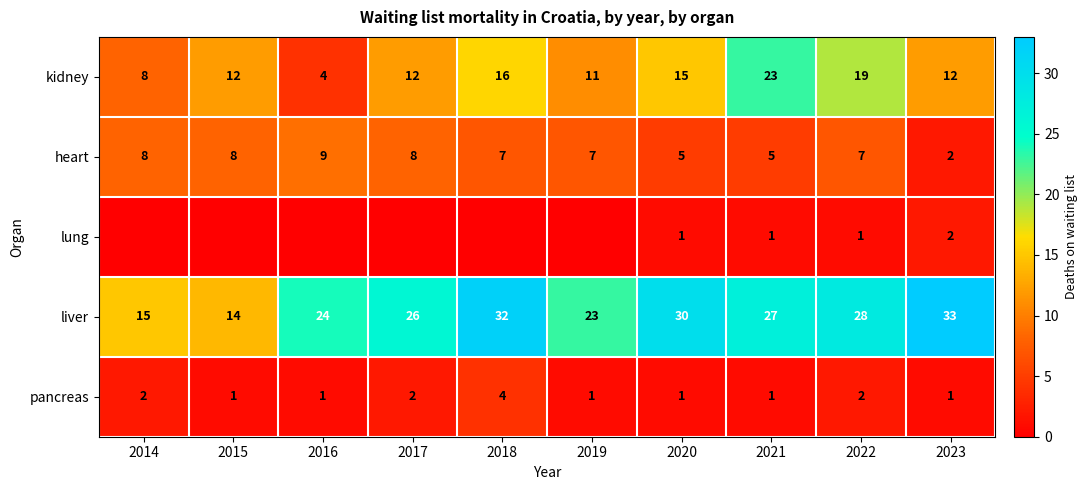

Count the pancreas values in the range 1 to 2.

9